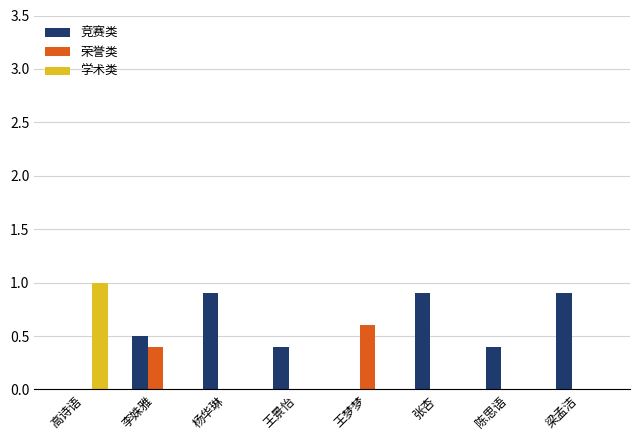

Is it true that 荣誉类 equals 0.0 at 杨华琳?

True